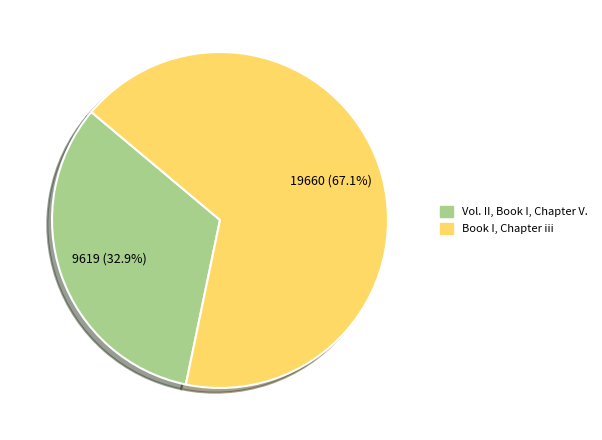

Count the number of slices in the pie.

2